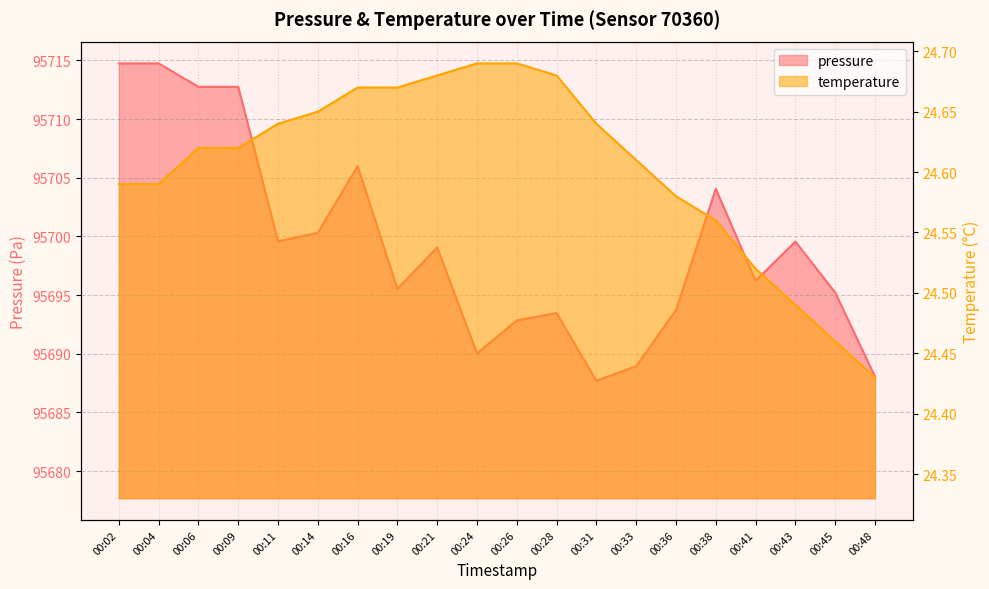

At which label is pressure closest to 95701?

00:14